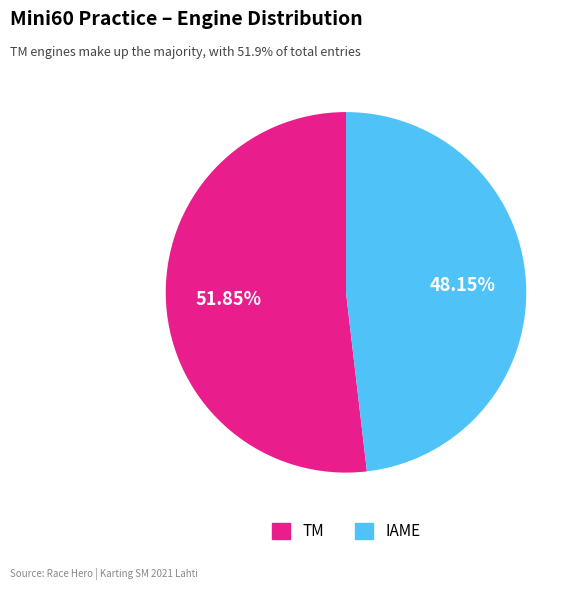

Is there a majority slice in this chart?

Yes